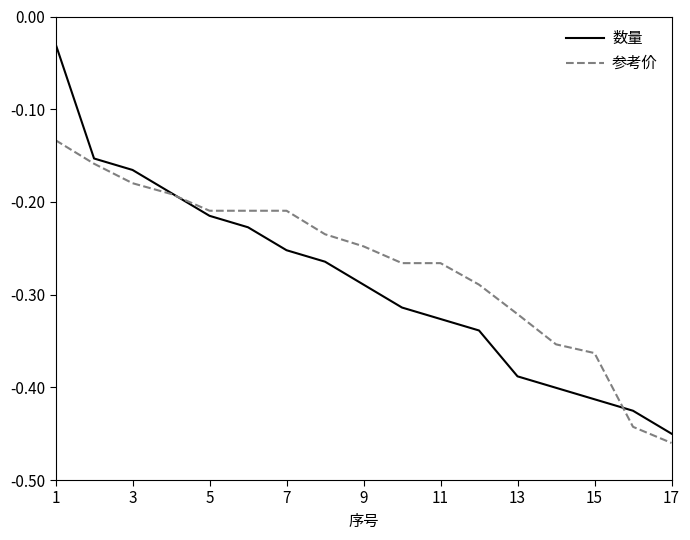

Rank the series by their maximum value, from highest to lowest.

数量, 参考价